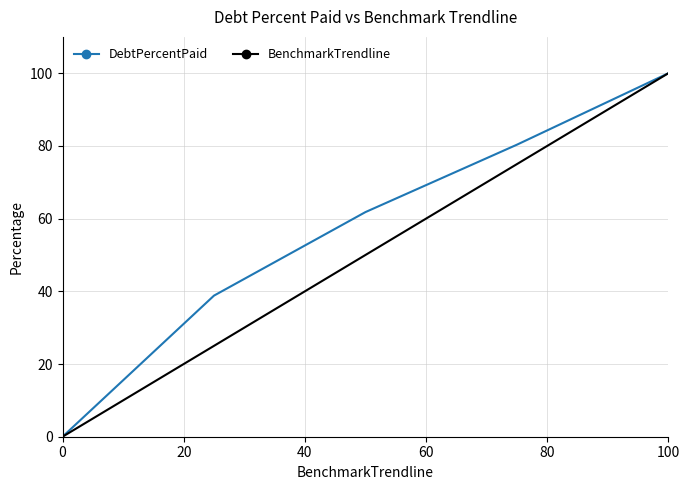

Which series has the largest total across all categories?

DebtPercentPaid